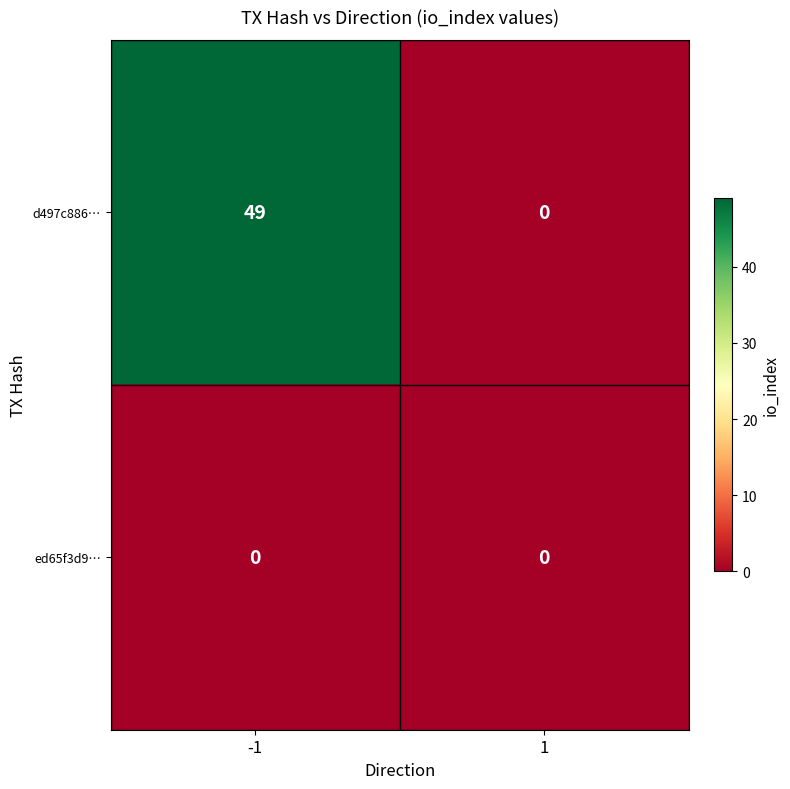

List the series in order of their peak value, highest first.

d497c886…, ed65f3d9…